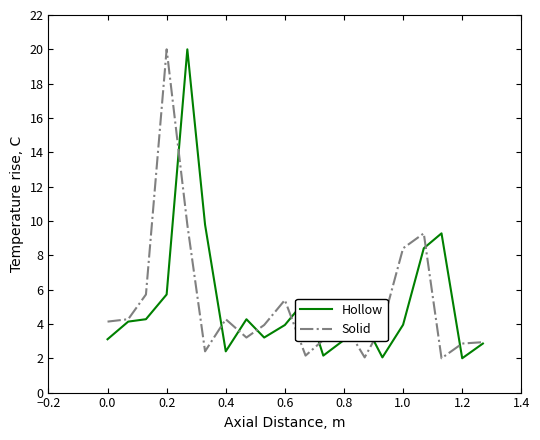

What is the minimum value for Hollow?

2.0